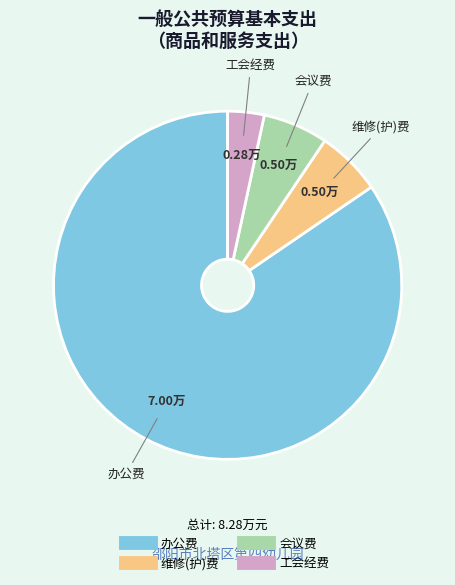

Combined, do 办公费 and 工会经费 account for over 50%?

Yes